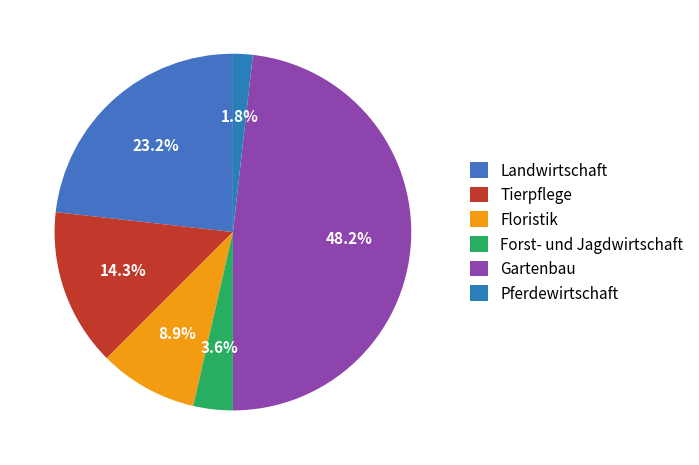

Does Tierpflege account for over 50% of the chart?

No